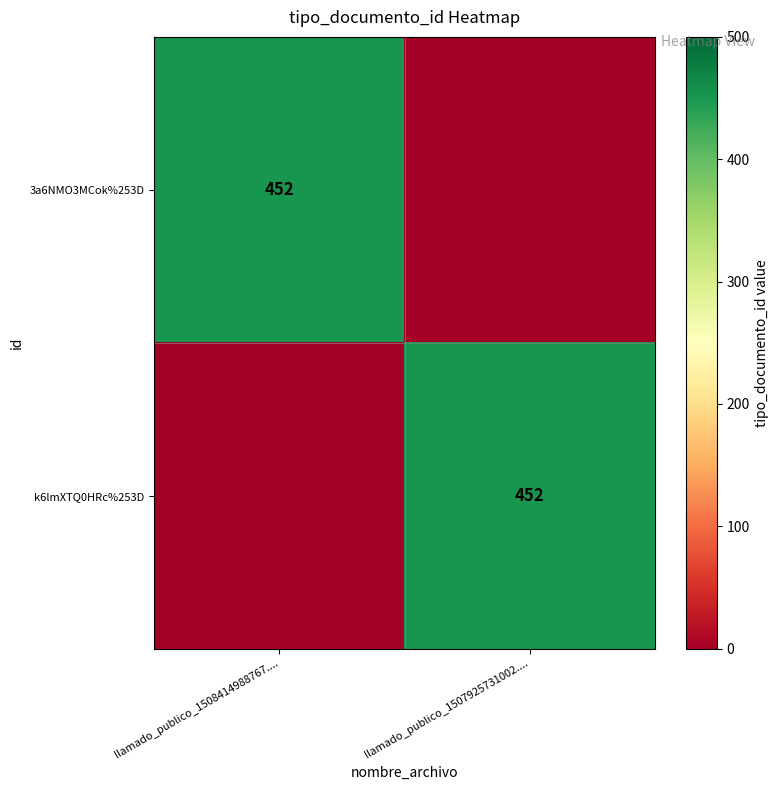

The 3a6NMO3MCok%253D series shows 711 at llamado_publico_1508414988767..... True or false?

False